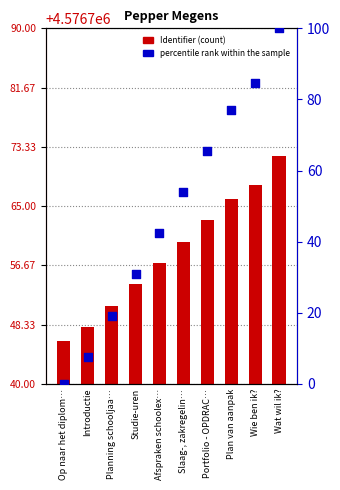

What is the total value across all series at Slaag-, zakregelin…?

4576813.8